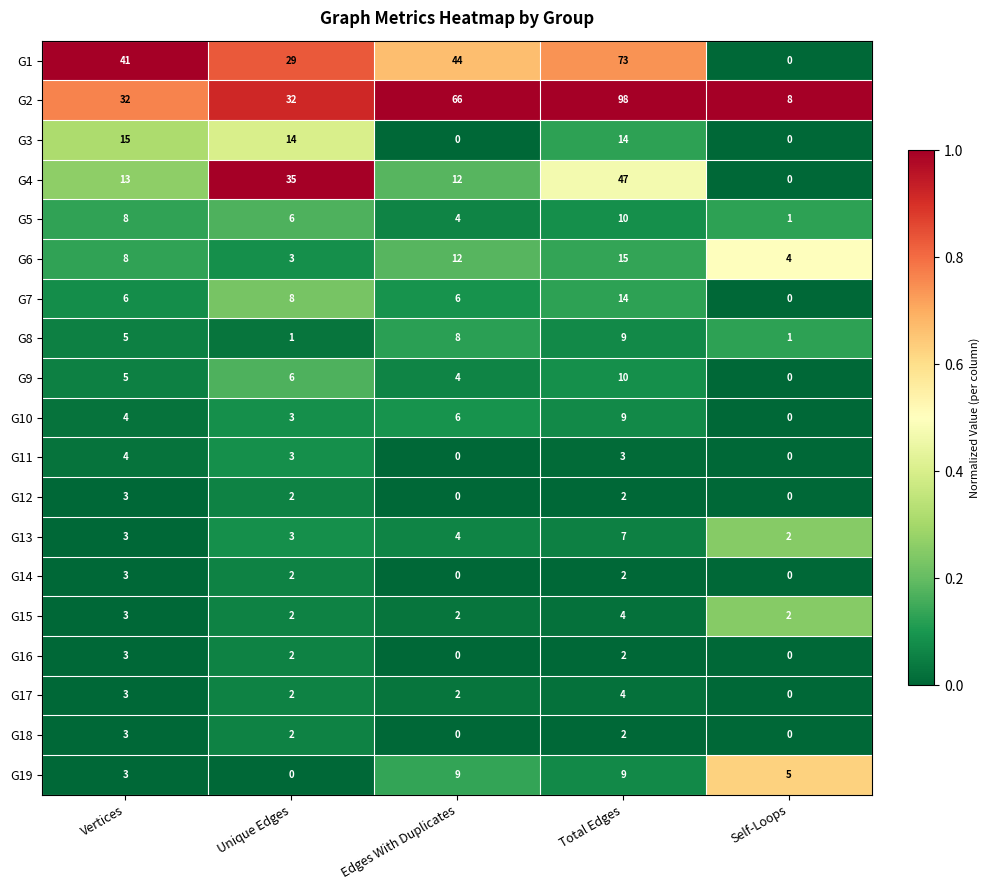

How many values in G1 are above zero?

4